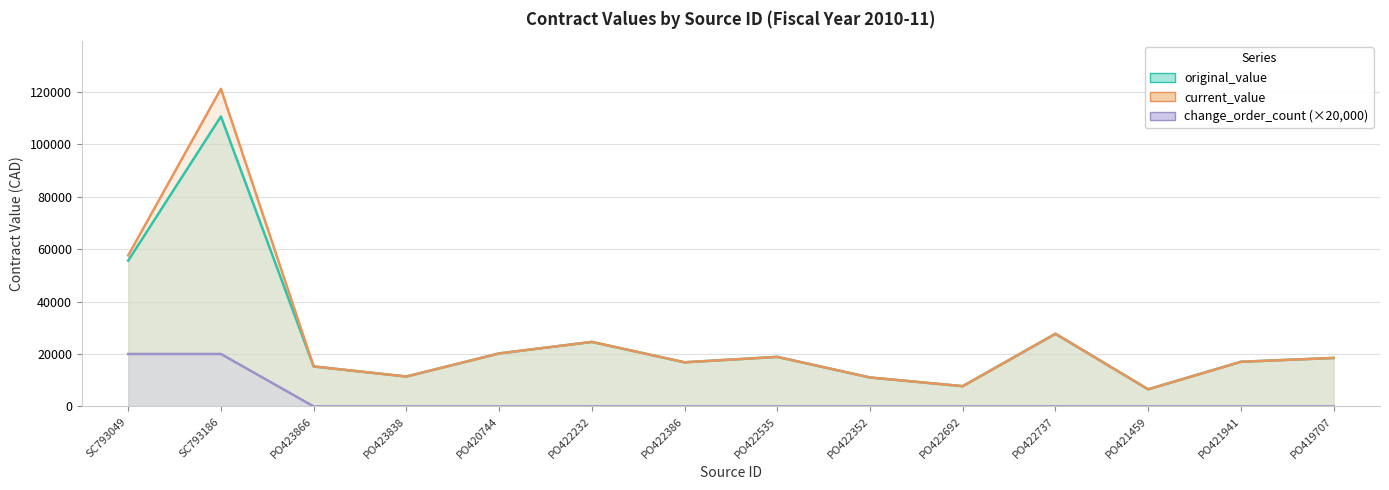

How many data points in current_value are above 18486?

7